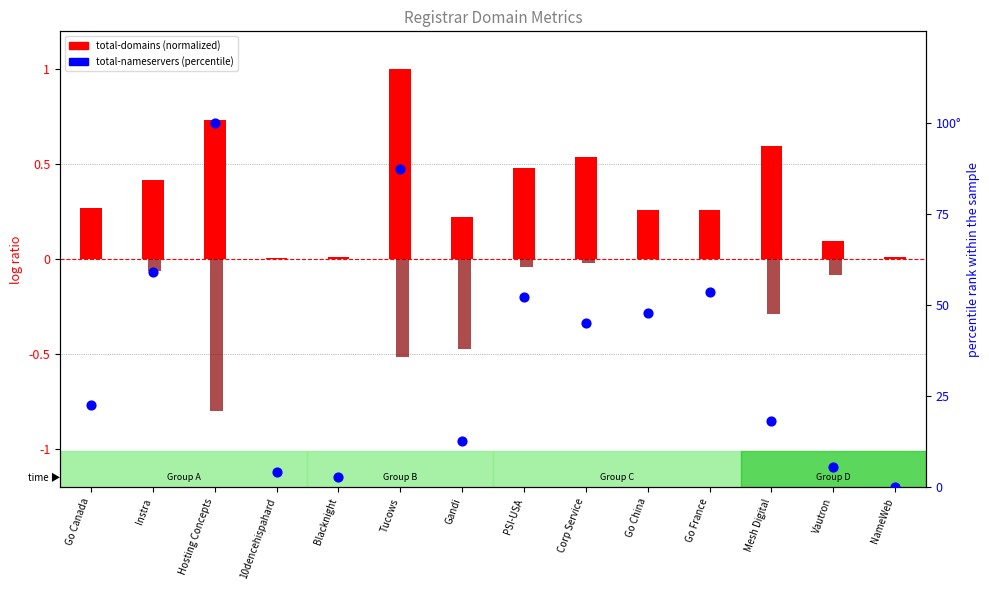

Which series has the largest total across all categories?

total-nameservers (percentile)